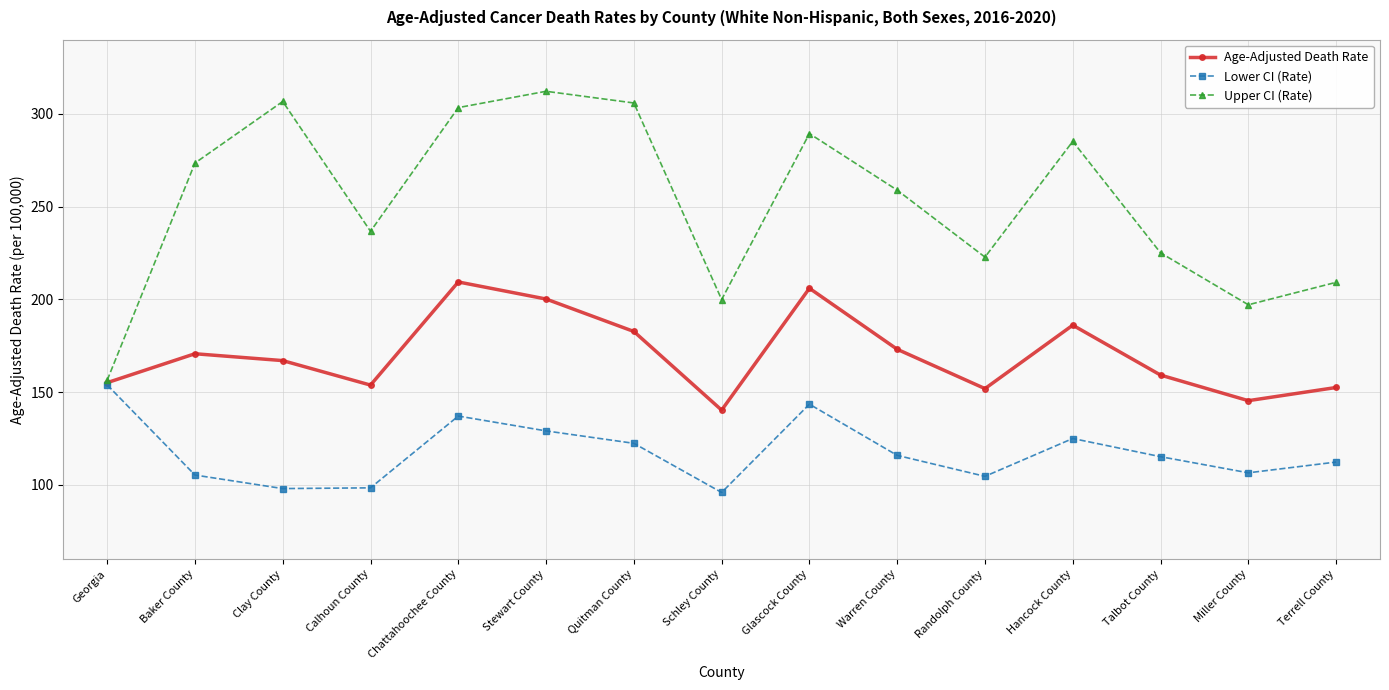

List the series in order of their overall mean, highest first.

Upper CI (Rate), Age-Adjusted Death Rate, Lower CI (Rate)